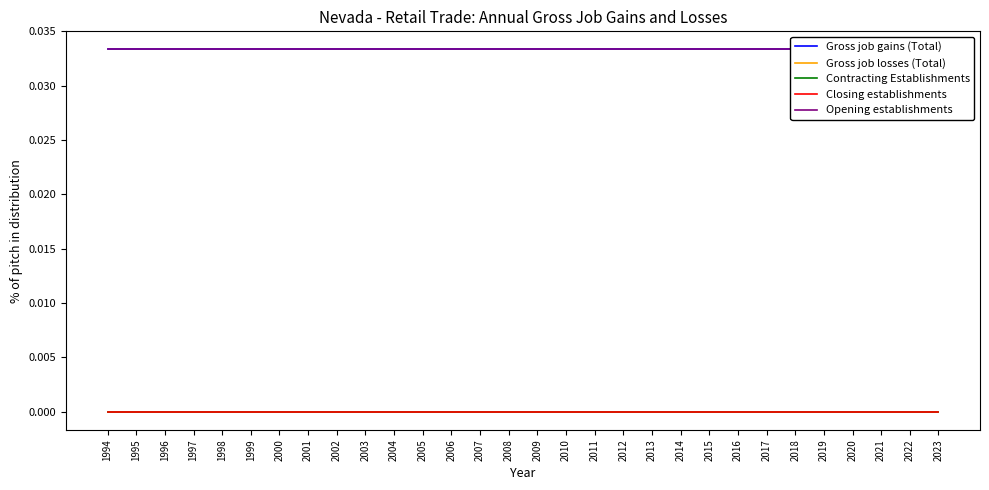

What are all the series names shown in the legend?

Gross job gains (Total), Gross job losses (Total), Contracting Establishments, Closing establishments, Opening establishments